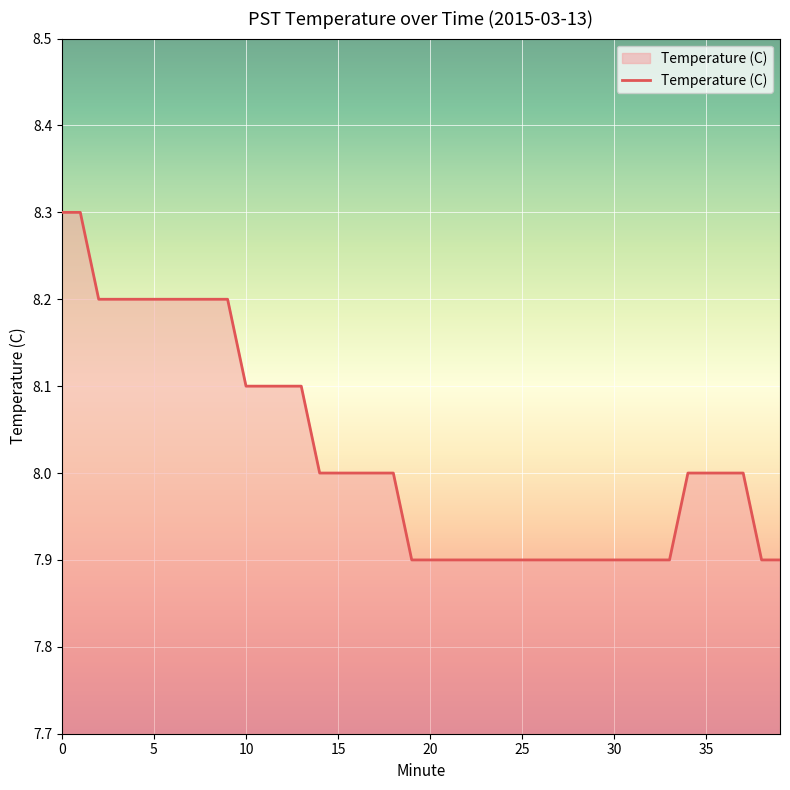

What is the difference between the maximum and minimum values?

0.4